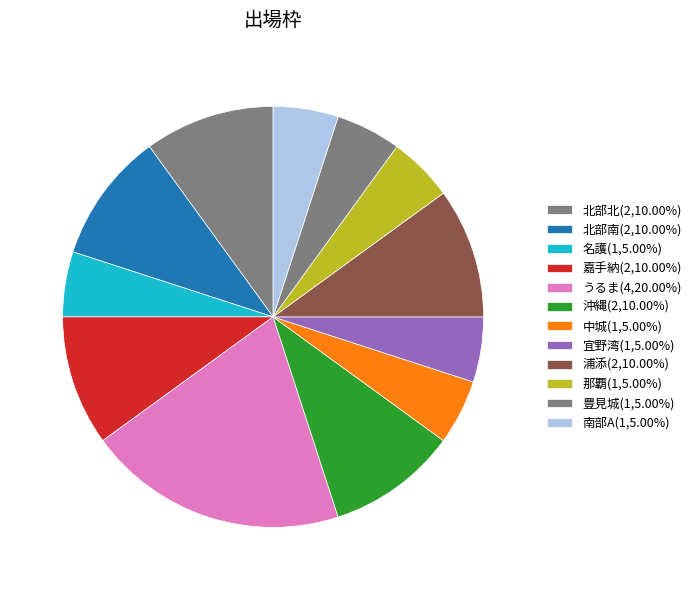

Rank the categories by value from lowest to highest.

名護, 中城, 宜野湾, 那覇, 豊見城, 南部A, 北部北, 北部南, 嘉手納, 沖縄, 浦添, うるま